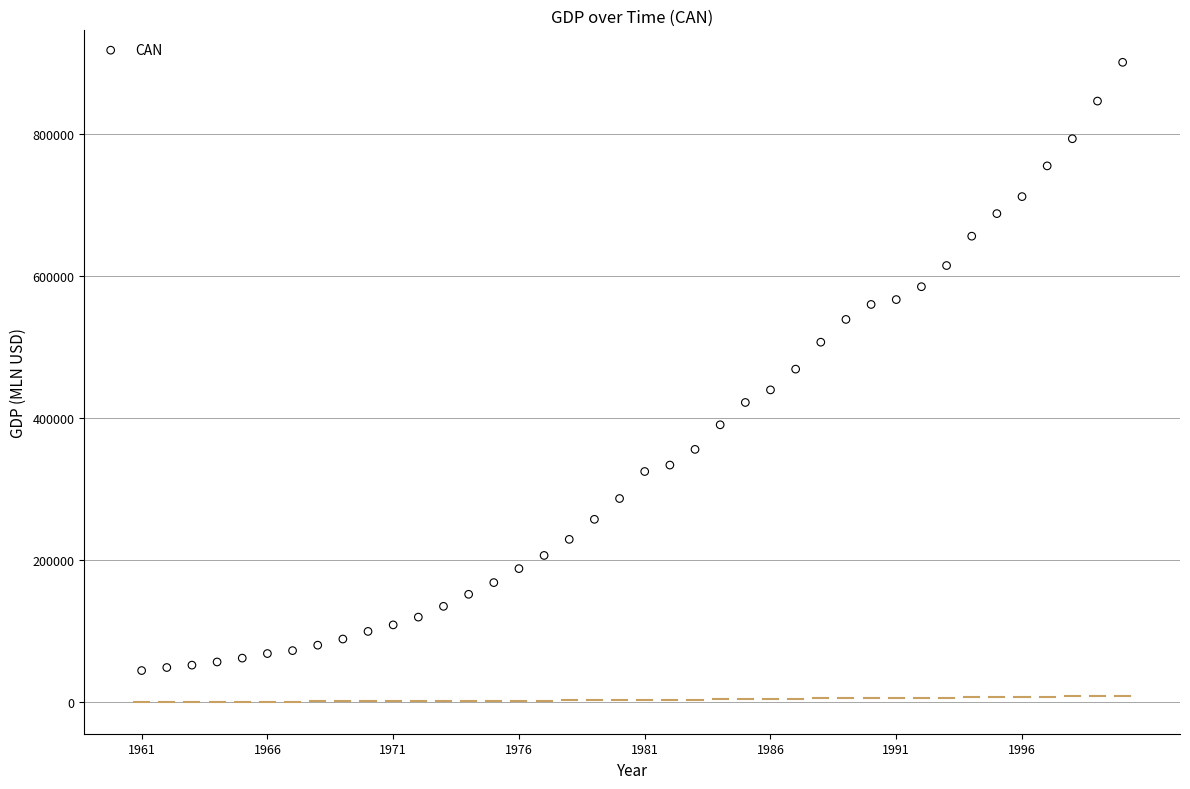

What is the range of X values (max minus min)?

39.0